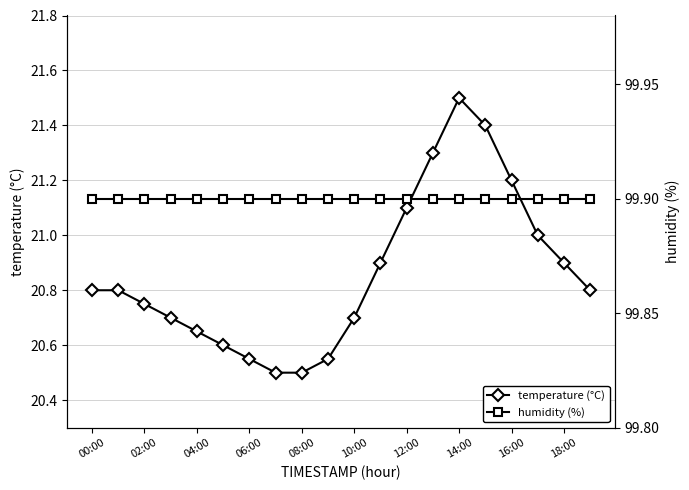

Is it true that temperature (°C) equals 20.5 at 08:00?

True